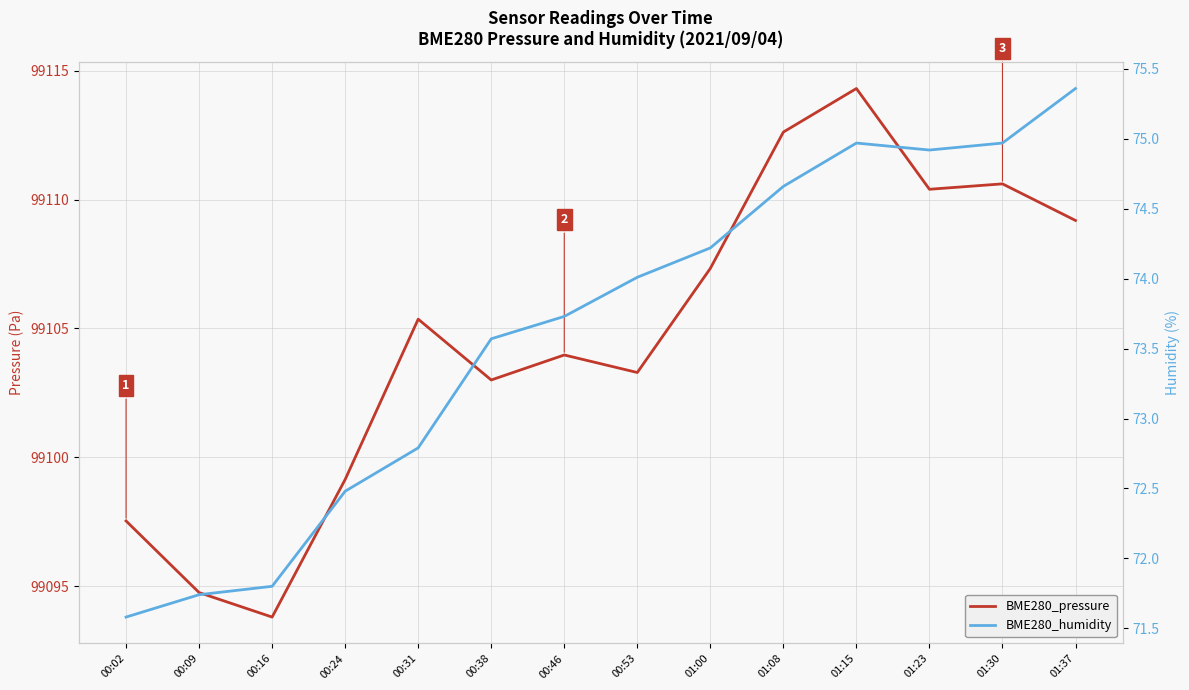

Reading left to right, what are all the values shown in this chart?

BME280_pressure: 99097.5	99094.8	99093.8	99099.1	99105.4	99103.0	99104.0	99103.3	99107.3	99112.6	99114.3	99110.4	99110.6	99109.2
BME280_humidity: 71.6	71.7	71.8	72.5	72.8	73.6	73.7	74.0	74.2	74.7	75.0	74.9	75.0	75.4